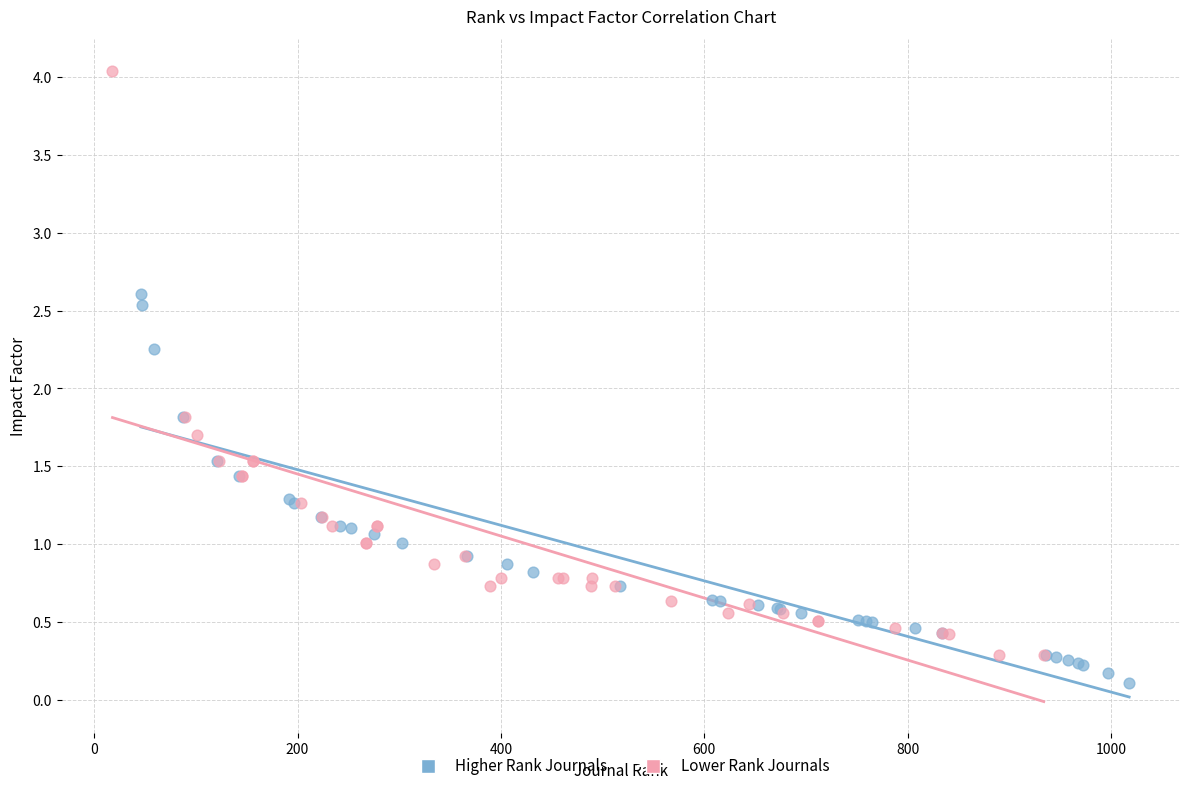

Which series reaches the maximum Y coordinate?

Lower Rank Journals